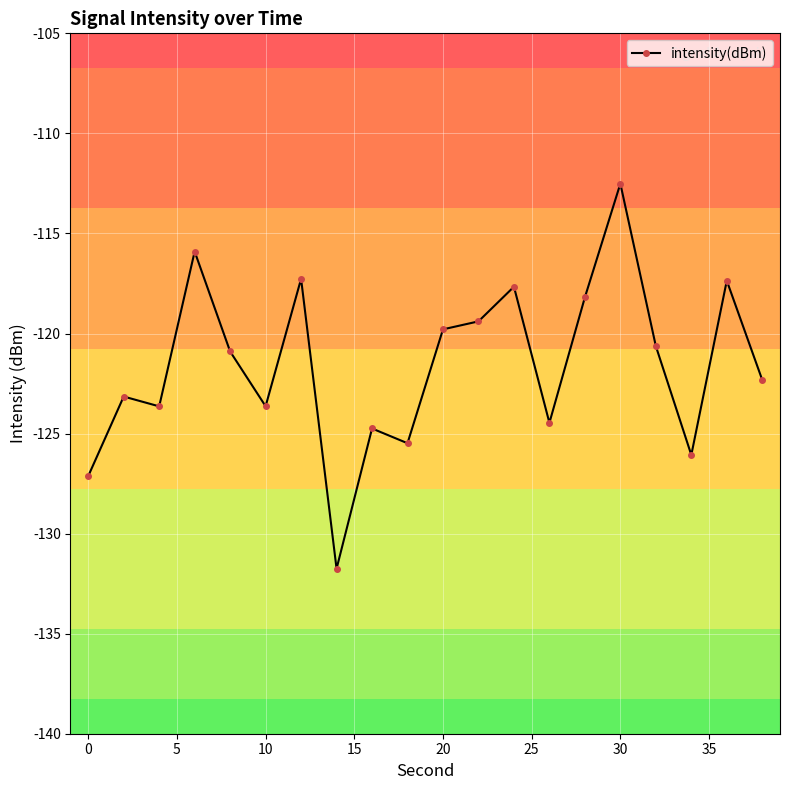

What is the sum of all values?

-2432.0